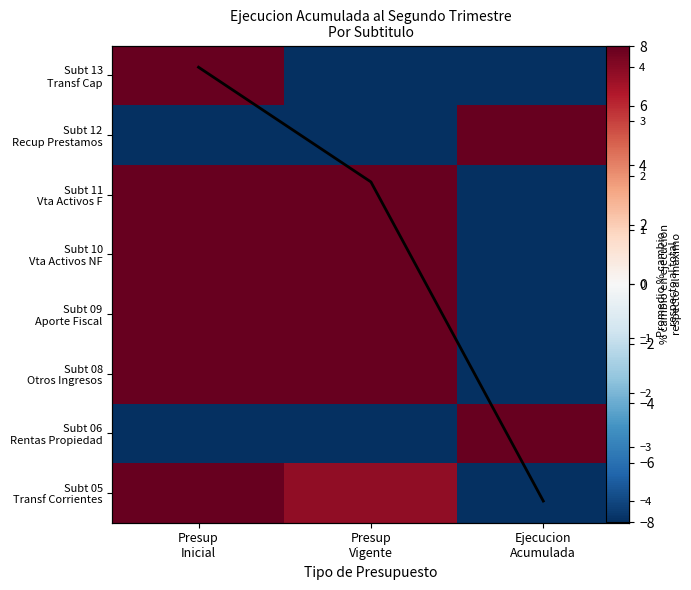

How many categories are shown in the chart?

3